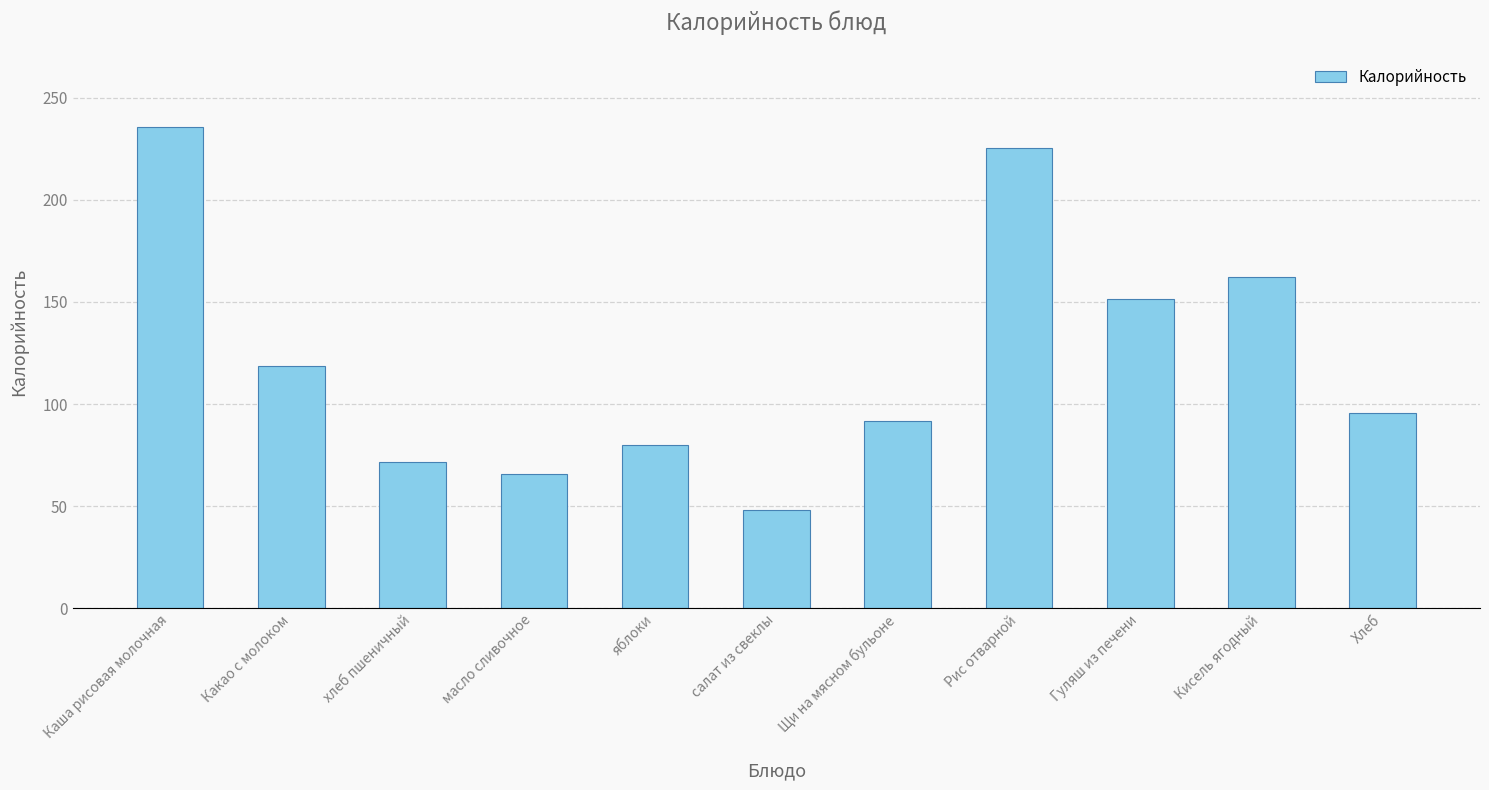

What is the label of the 8th bar from the left?

Рис отварной